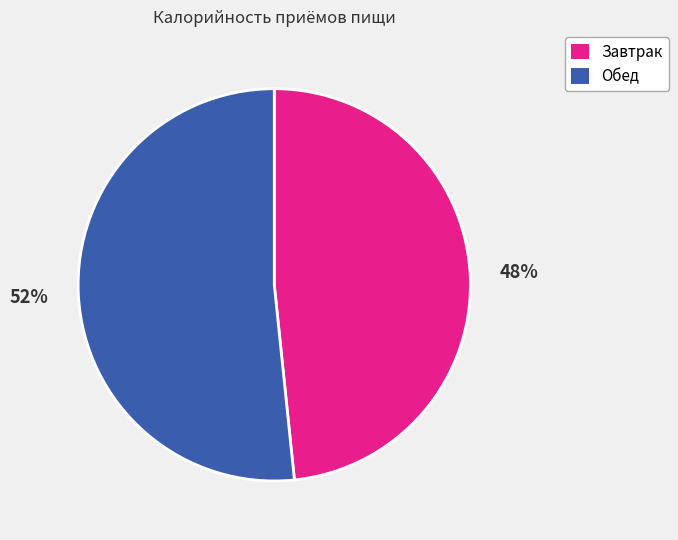

Count the number of slices in the pie.

2